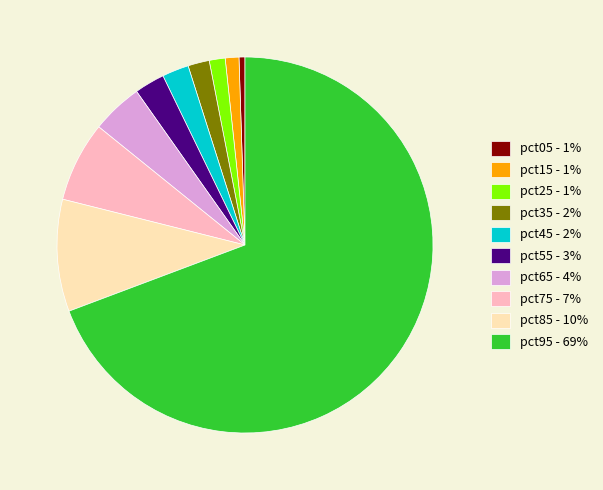

Between pct45 and pct95, which is larger?

pct95